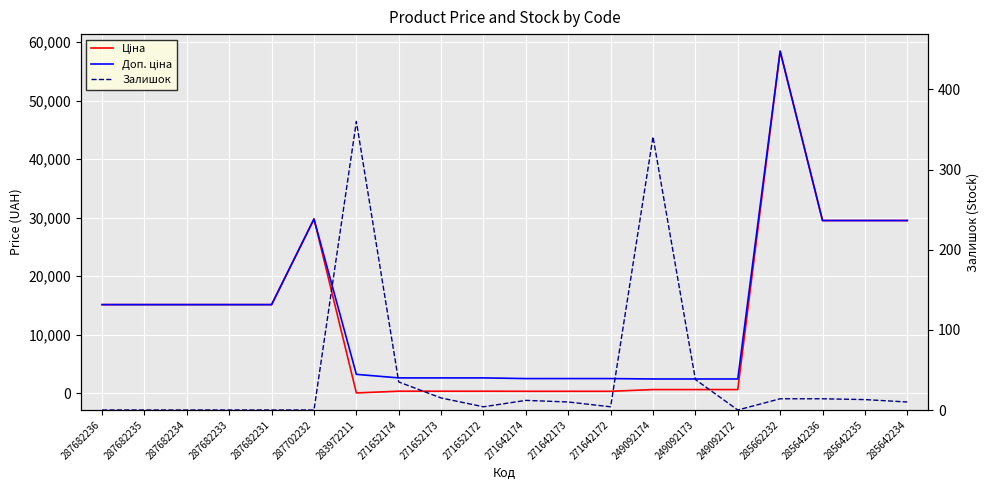

Is the value of Доп. ціна at 287702232 greater than the value of Залишок at 287702232?

Yes